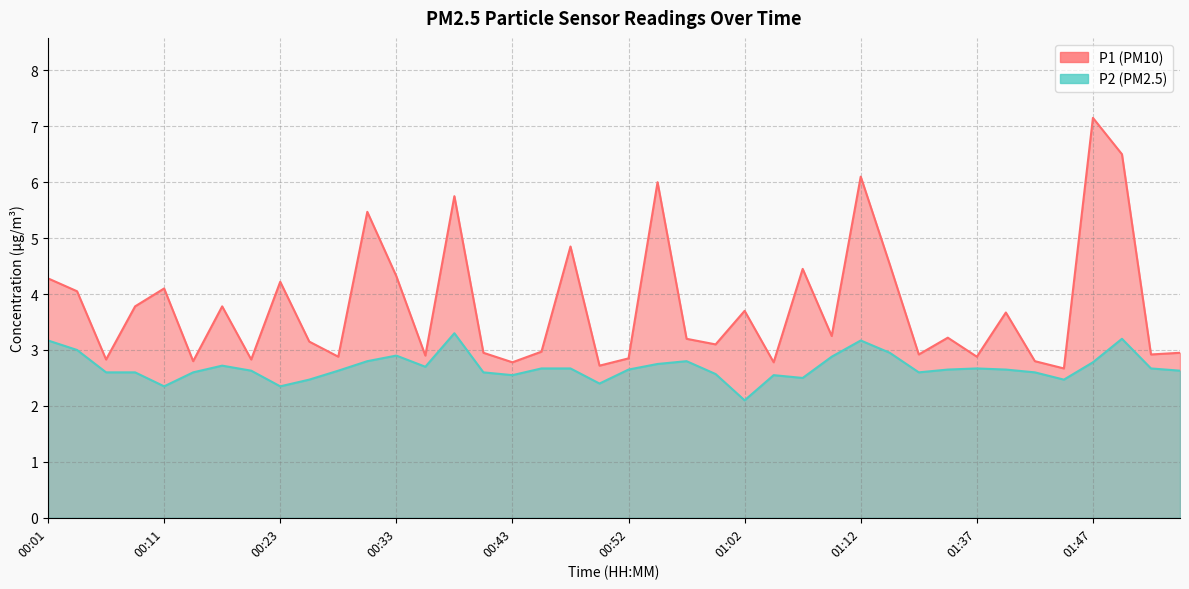

What position from the right is 01:37?

8